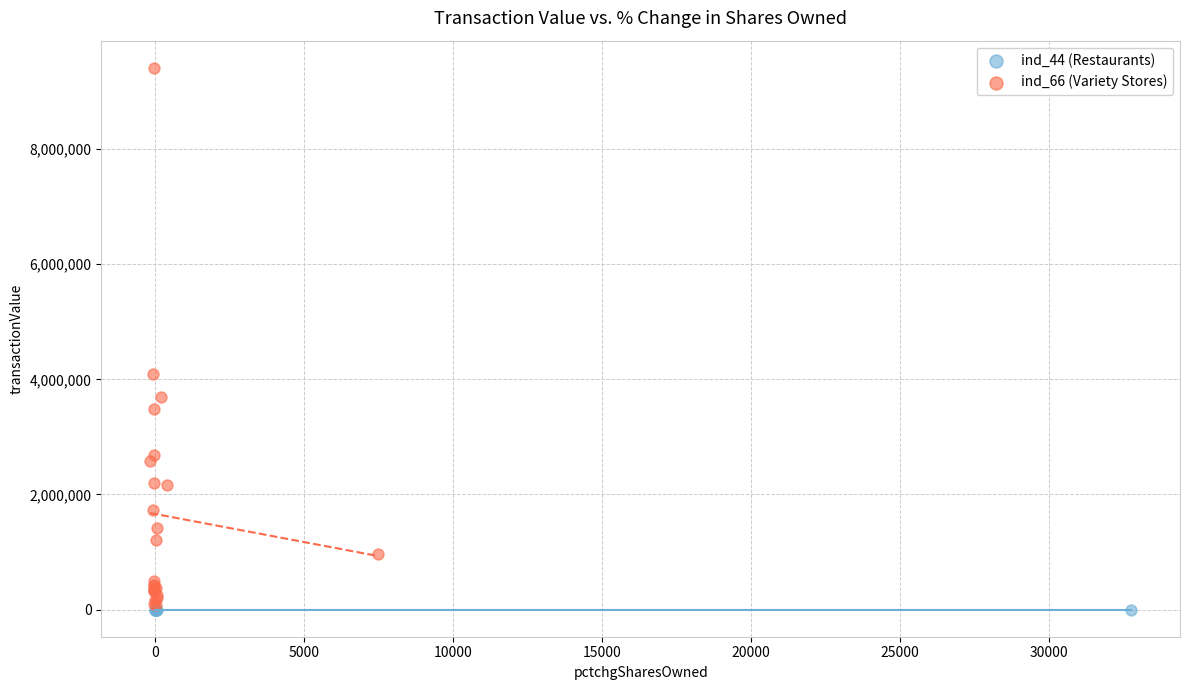

Which series contains the highest Y value?

ind_66 (Variety Stores)